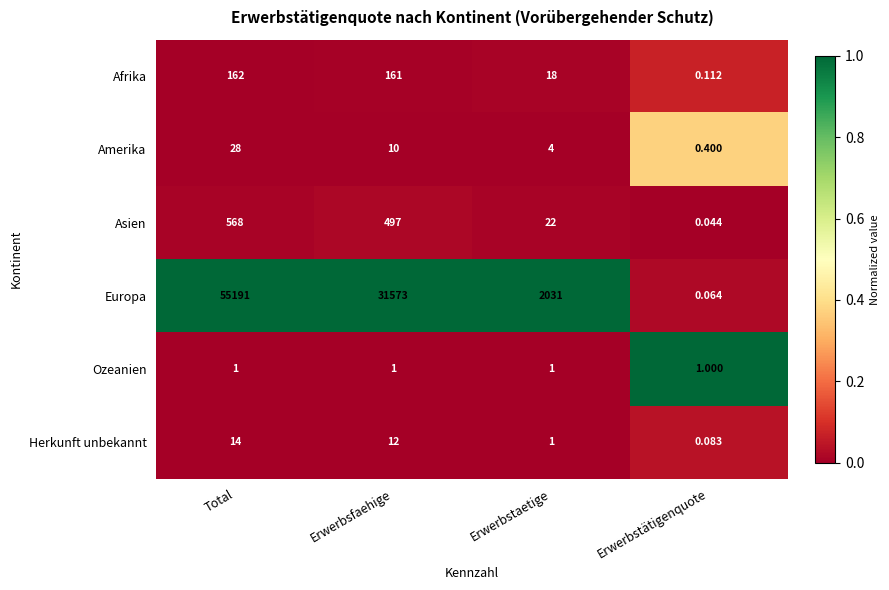

At which label does Europa first exceed 31573?

Total